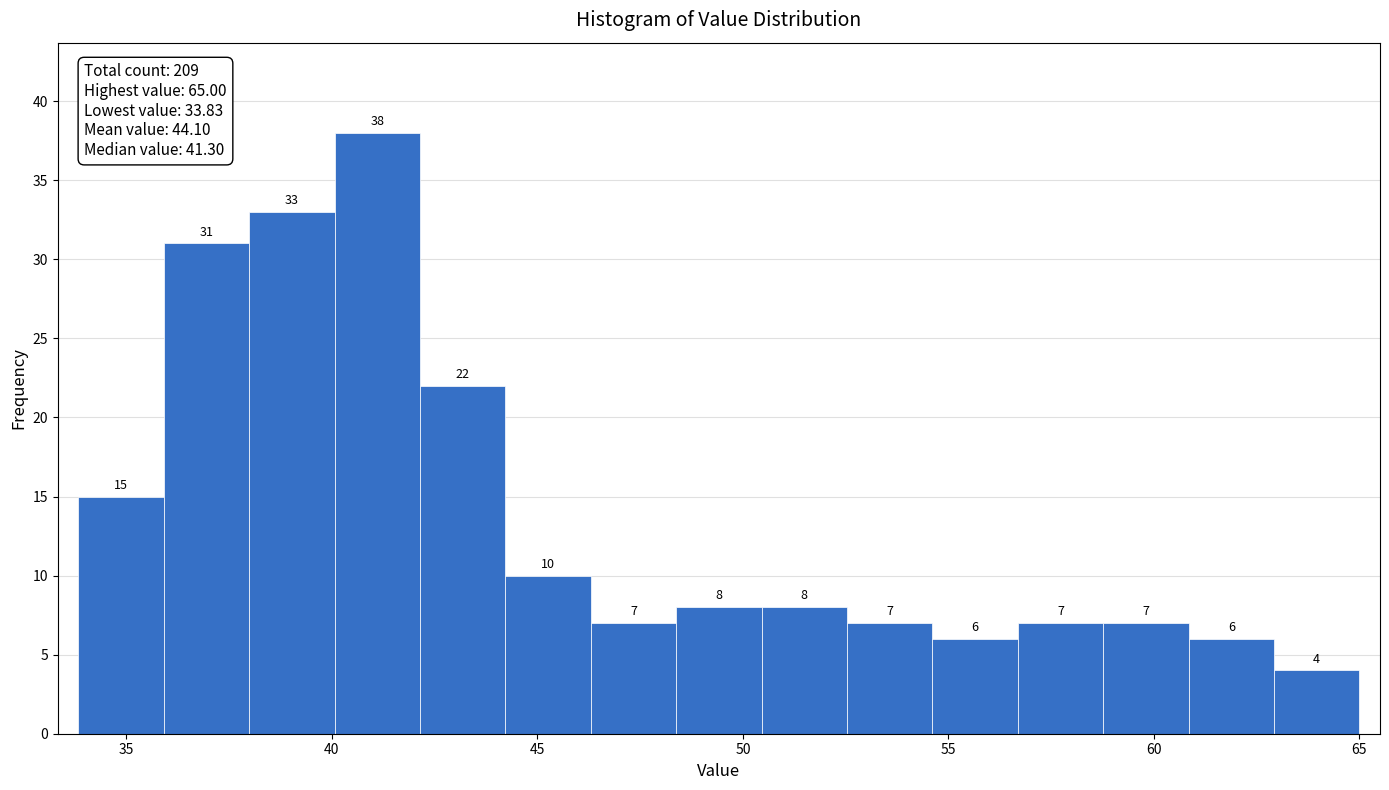

Which range on the x-axis has the tallest bar?

40.0 to 42.0